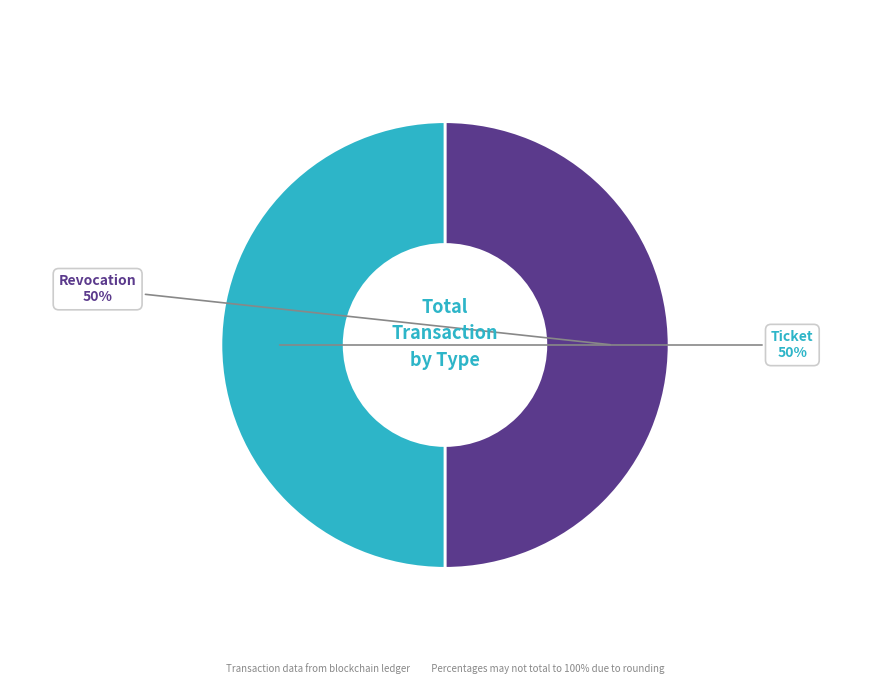

Combined, do Ticket and Revocation account for over 50%?

Yes